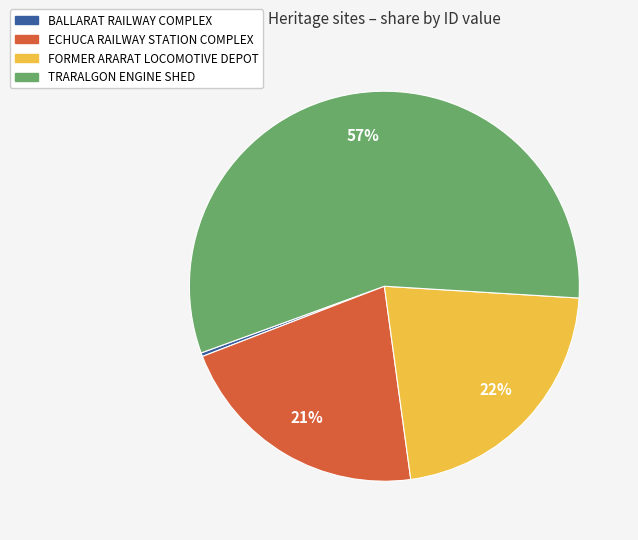

To the nearest percent, what is the average slice percentage?

25%